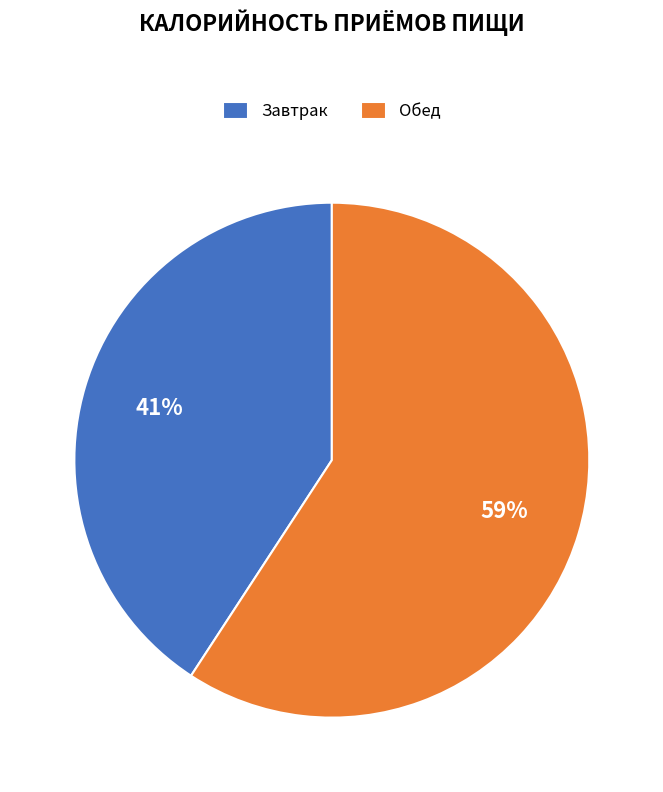

To the nearest percent, what percentage of the pie is Завтрак?

41%